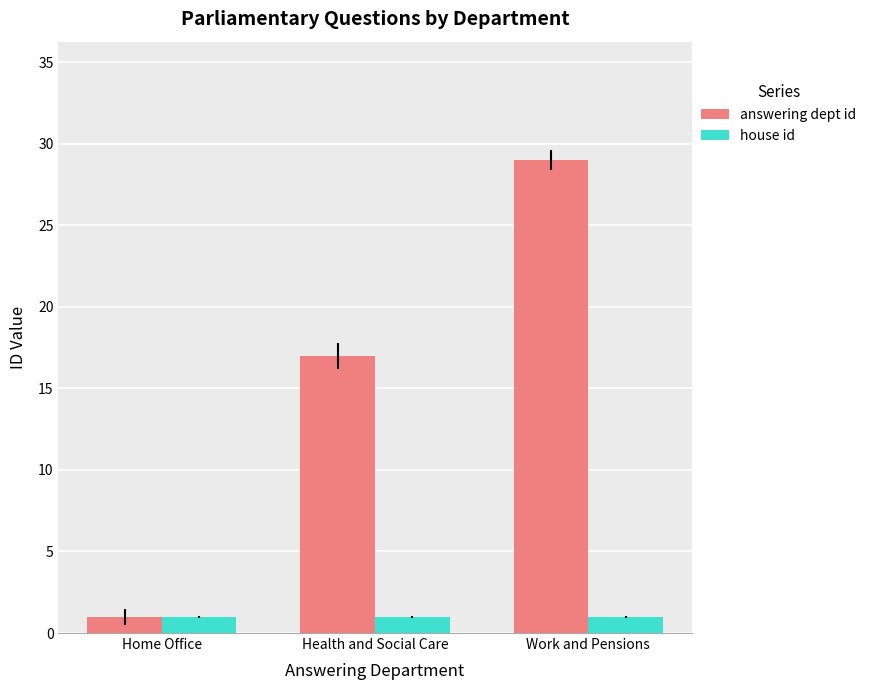

How many answering dept id values are between 1 and 29?

3